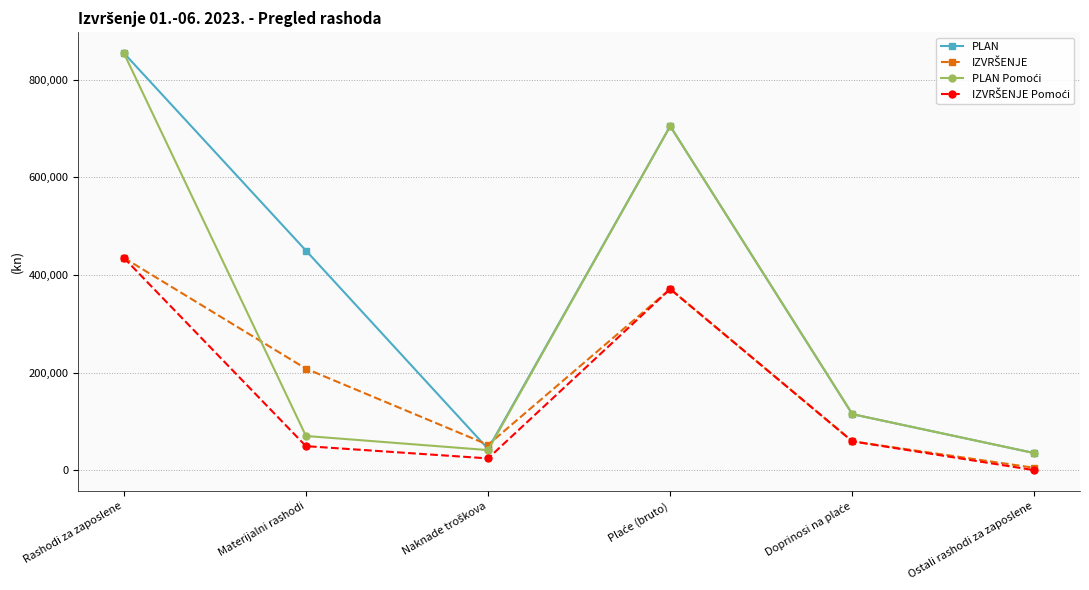

In PLAN, how many points are higher than both neighbors (excluding endpoints)?

1